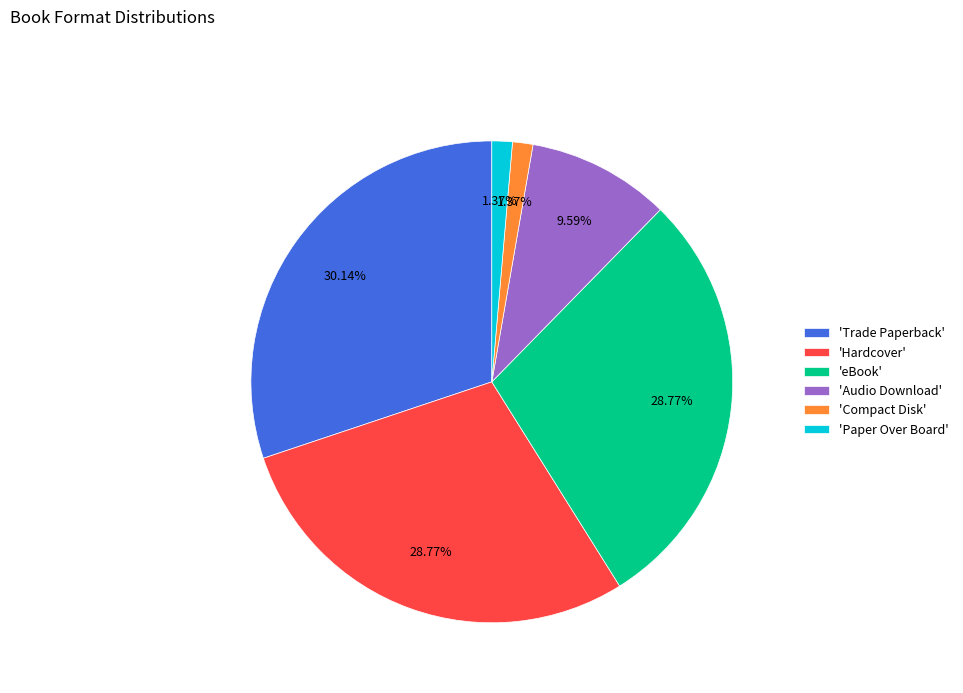

Is the sum of 'Trade Paperback' and 'Audio Download' greater than half?

No